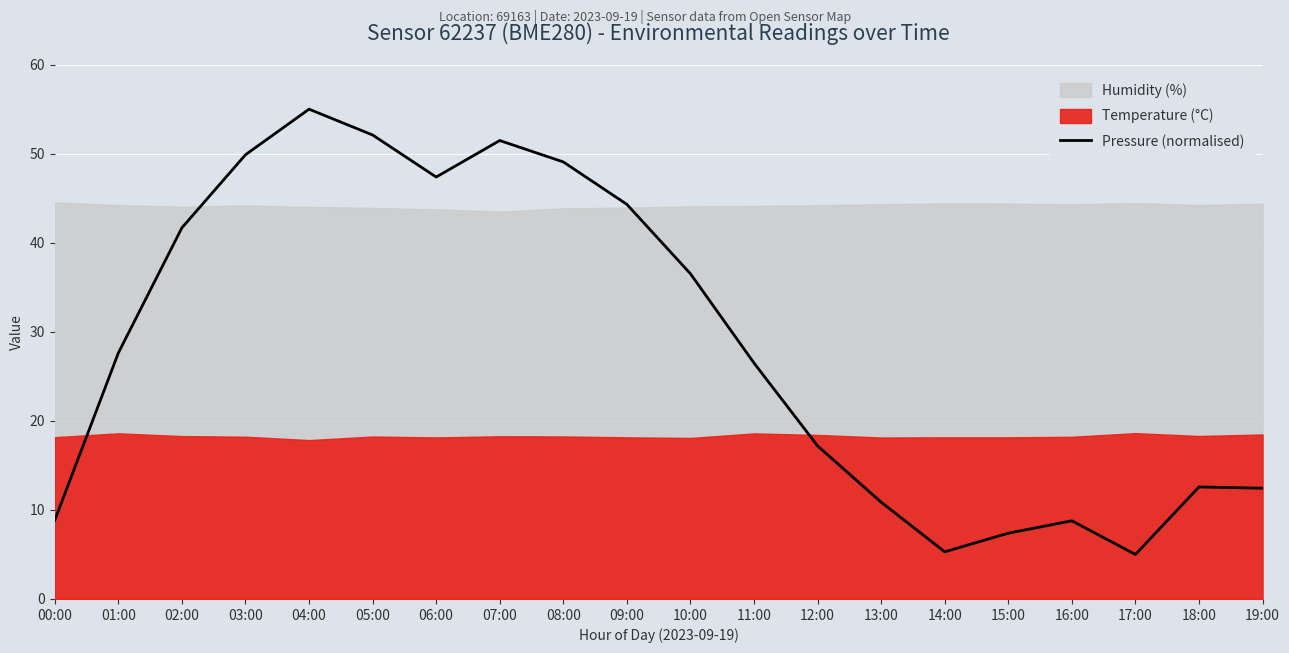

Where is the data nearest to the value 30?

01:00